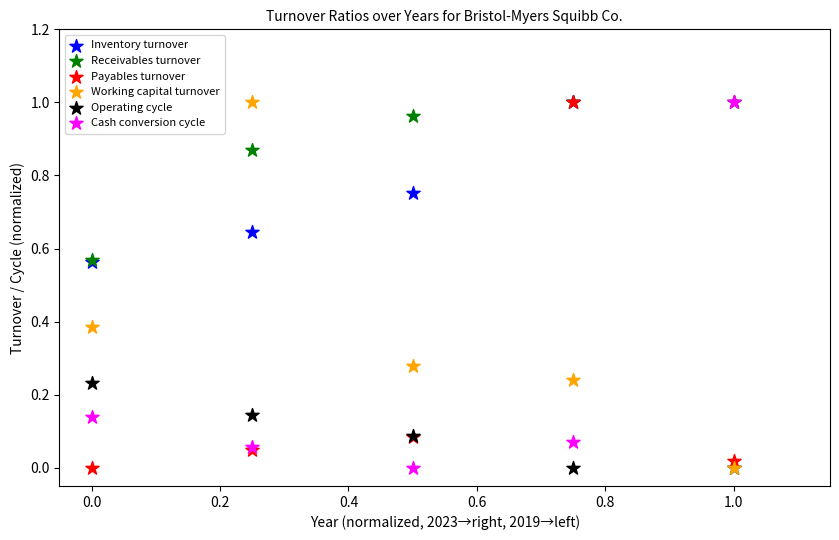

What are all the series names shown in the legend?

Inventory turnover, Receivables turnover, Payables turnover, Working capital turnover, Operating cycle, Cash conversion cycle